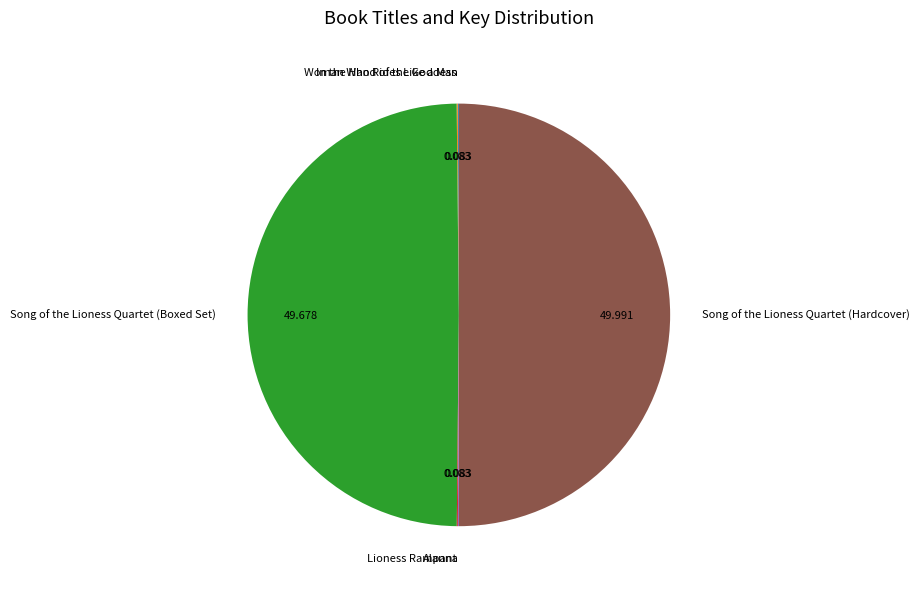

To the nearest percent, what portion does Song of the Lioness Quartet (Hardcover) represent?

50%